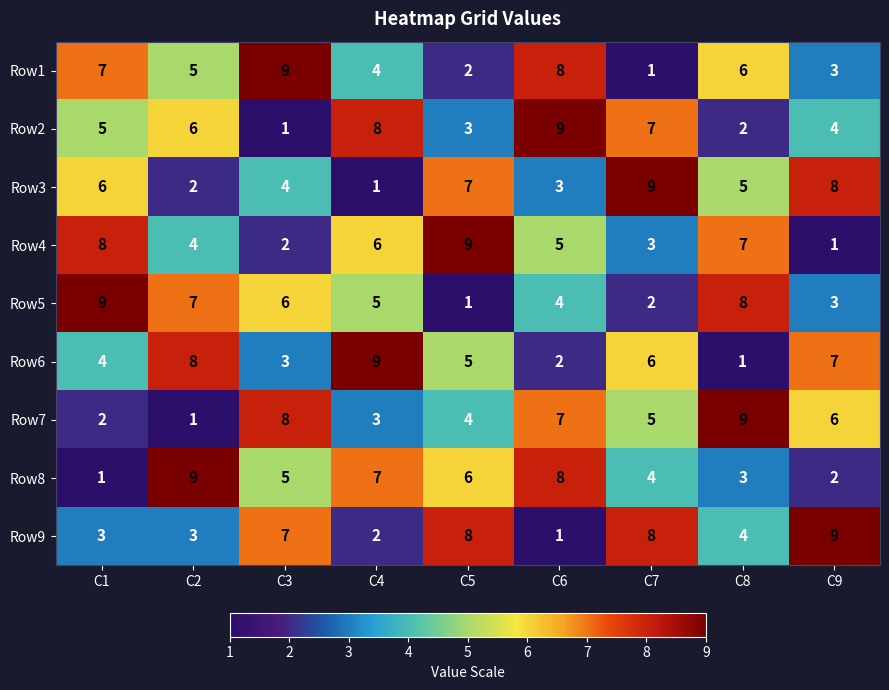

At which category is the sum across all series the highest?

C6